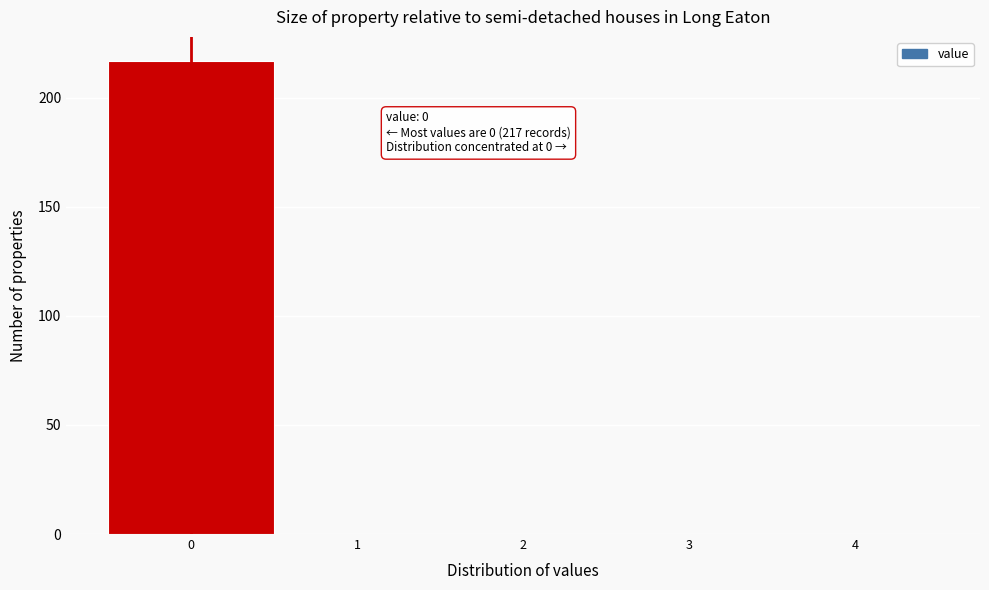

Over which range of the x-axis is the bar tallest?

-0.5 to 0.5